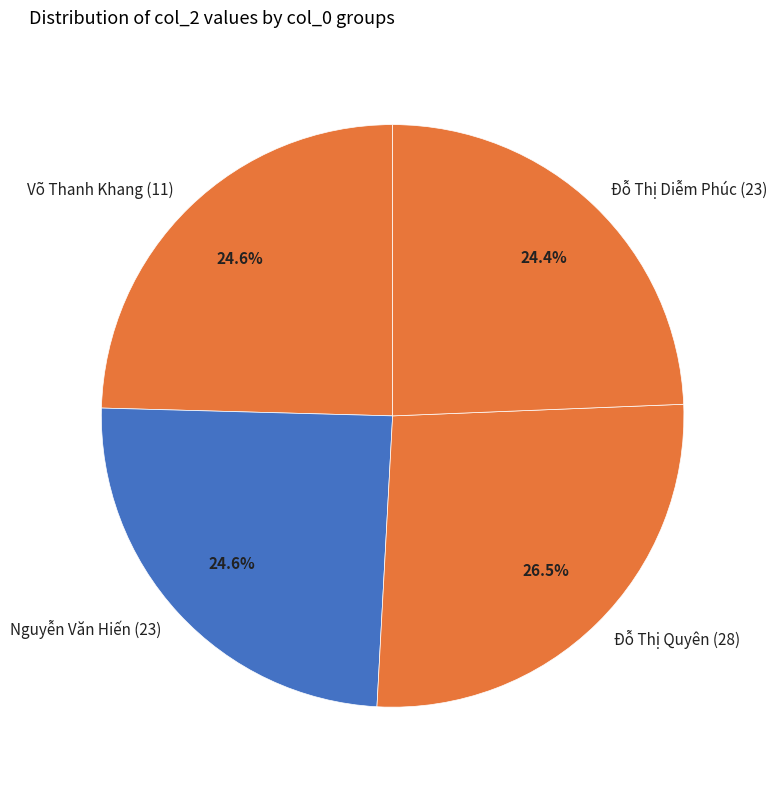

What is the largest slice in the pie chart?

Đỗ Thị Quyên (28)